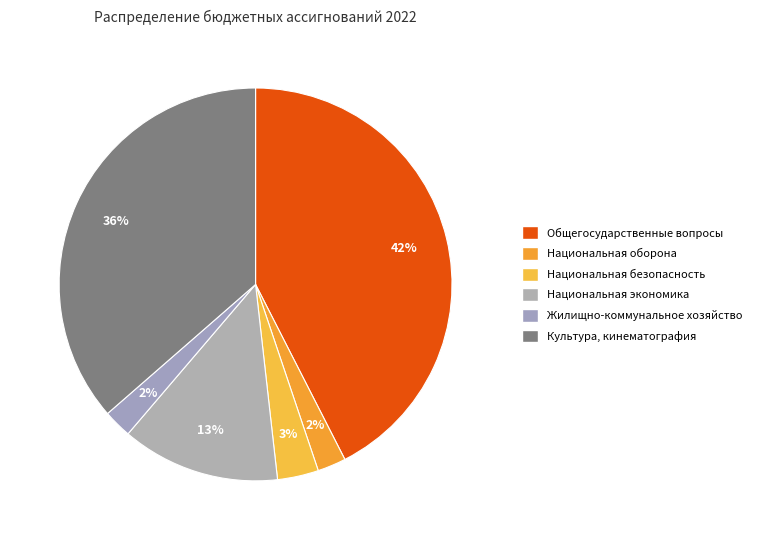

Which slice is the largest?

Общегосударственные вопросы